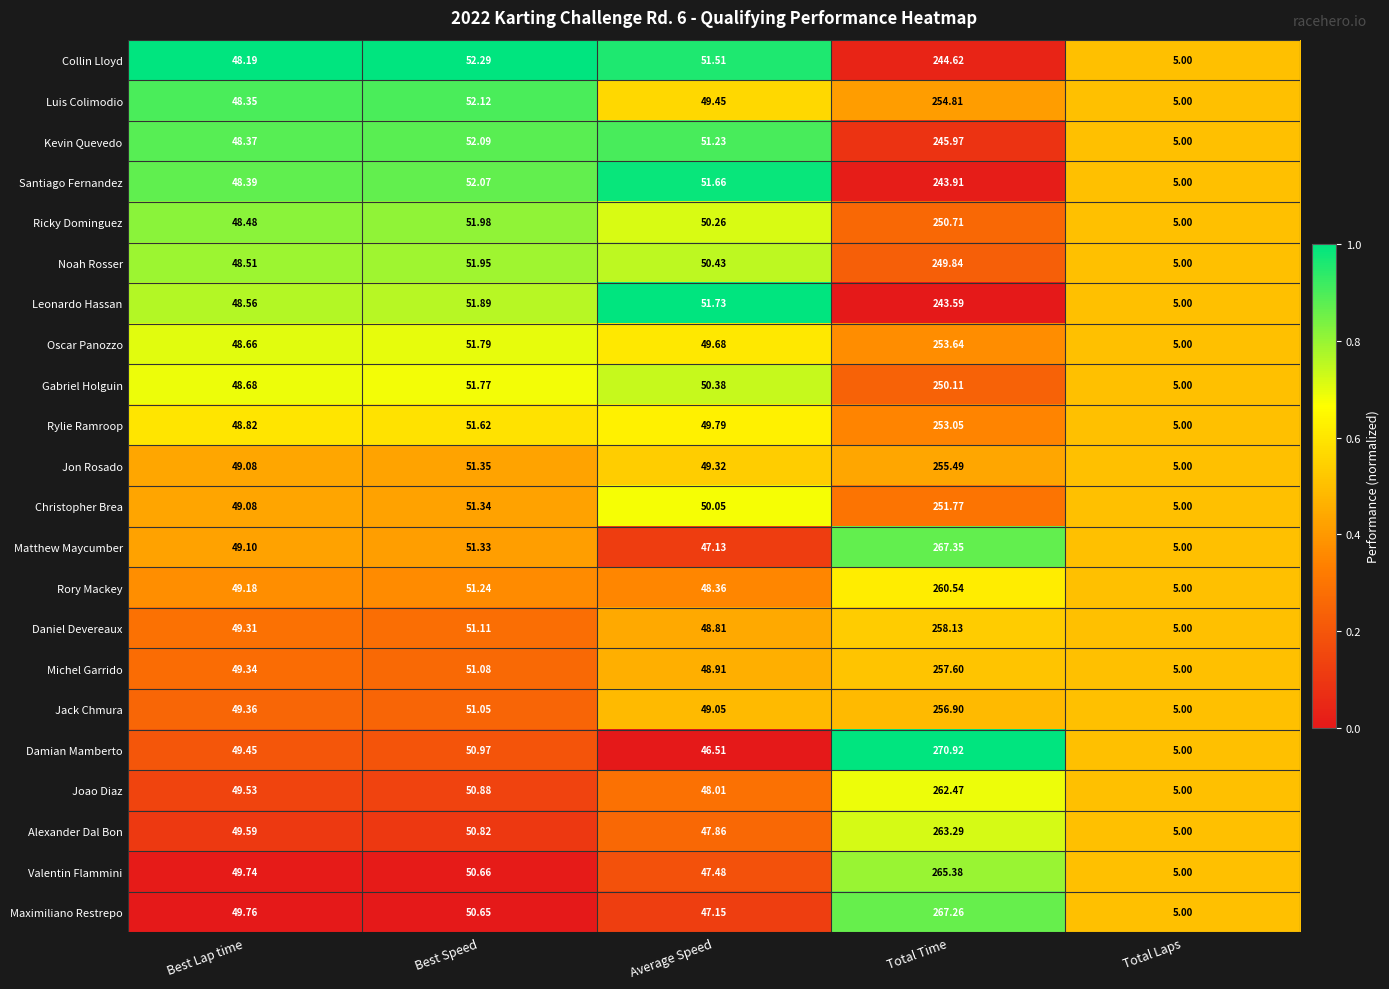

What is the total value across all series at Total Laps?

110.0